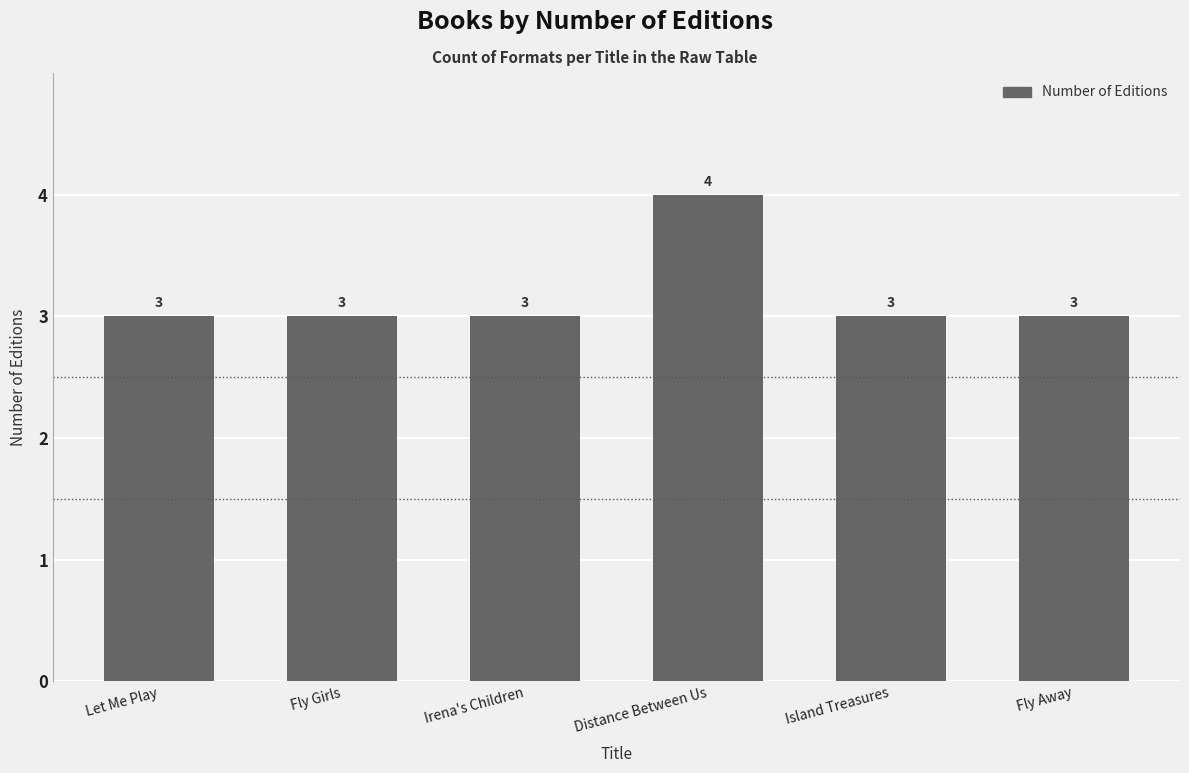

What is the smallest value displayed?

3